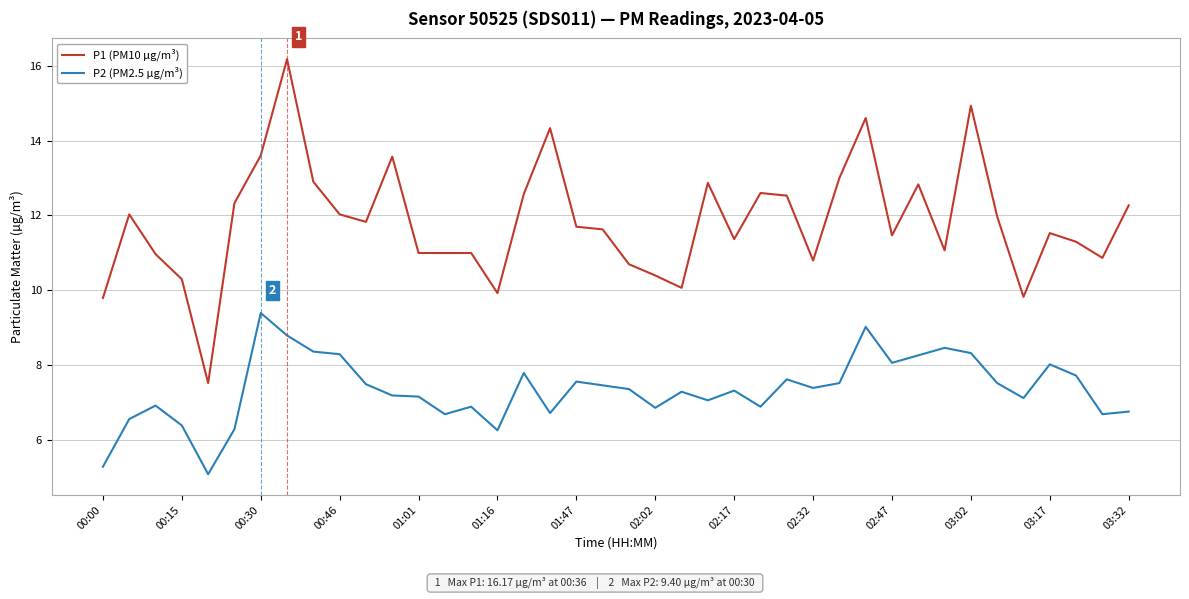

What is the sum of all P1 (PM10 µg/m³) values?

473.2